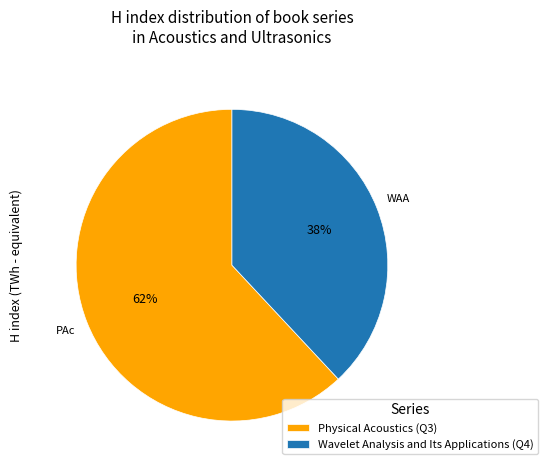

To the nearest percent, what is the average slice percentage?

50%